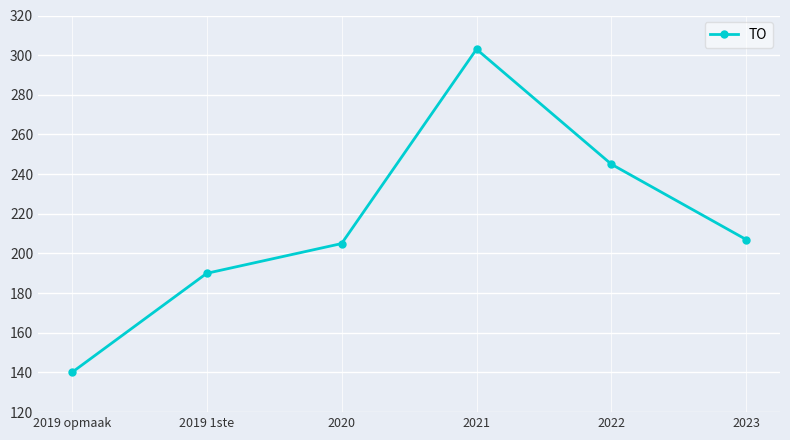

At which category does the chart reach its minimum across all series?

2019 opmaak